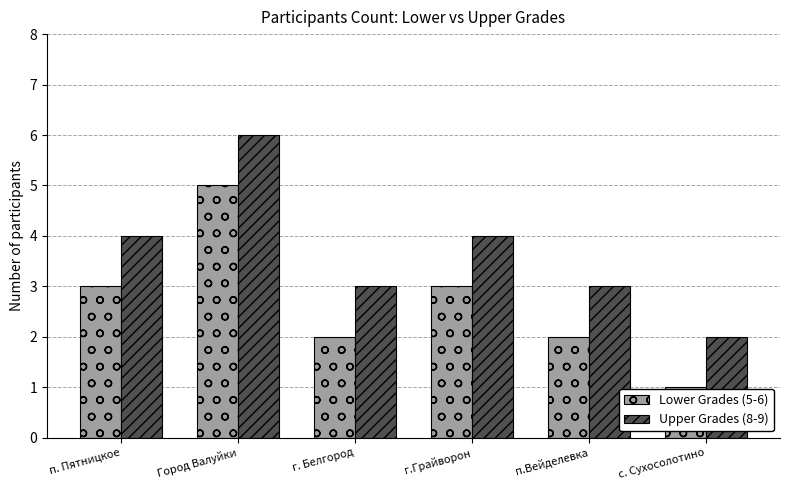

What is the average value of the Lower Grades (5-6) series?

3